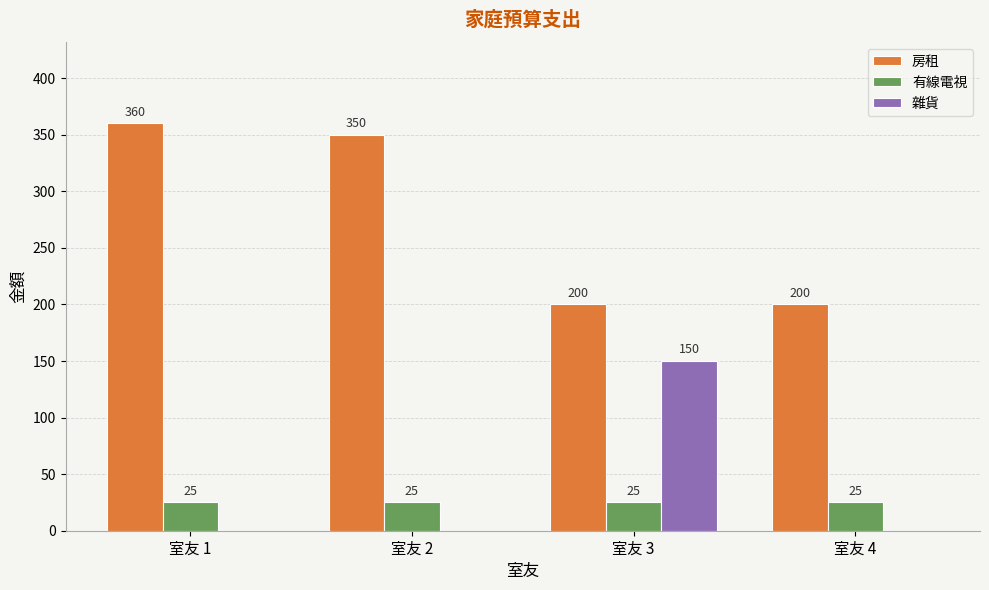

Is the value of 有線電視 at 室友 4 greater than the value of 雜貨 at 室友 2?

Yes